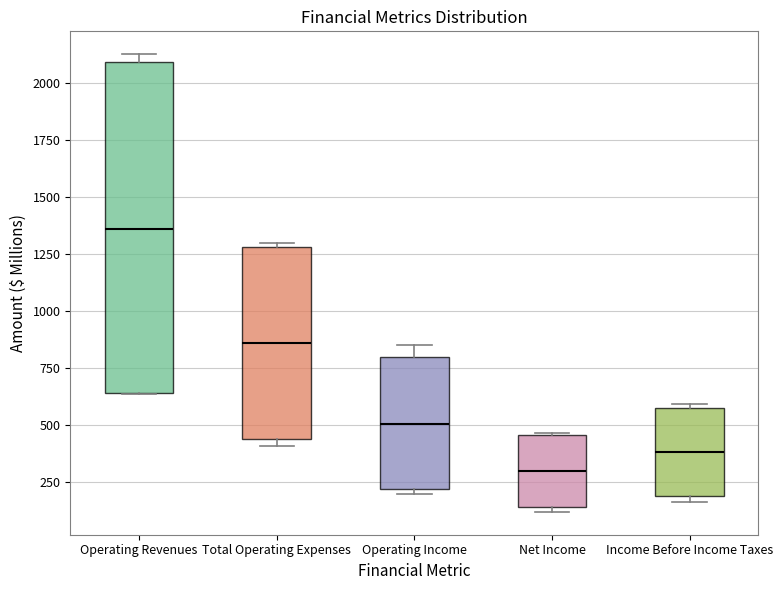

Reading left to right, read every box against the y-axis: the position of its median line, the range the box covers, and the ends of its whiskers. The values are not printed on the chart, so give them approximately, as read against the axis.

Operating Revenues: median 1350, box 650 to 2100, whiskers 650 to 2150
Total Operating Expenses: median 850, box 450 to 1300, whiskers 400 to 1300 (just above the box's upper edge)
Operating Income: median 500, box 200 to 800, whiskers 200 (just below the box's lower edge) to 850
Net Income: median 300, box 150 to 450, whiskers 100 to 450
Income Before Income Taxes: median 400, box 200 to 550, whiskers 150 to 600